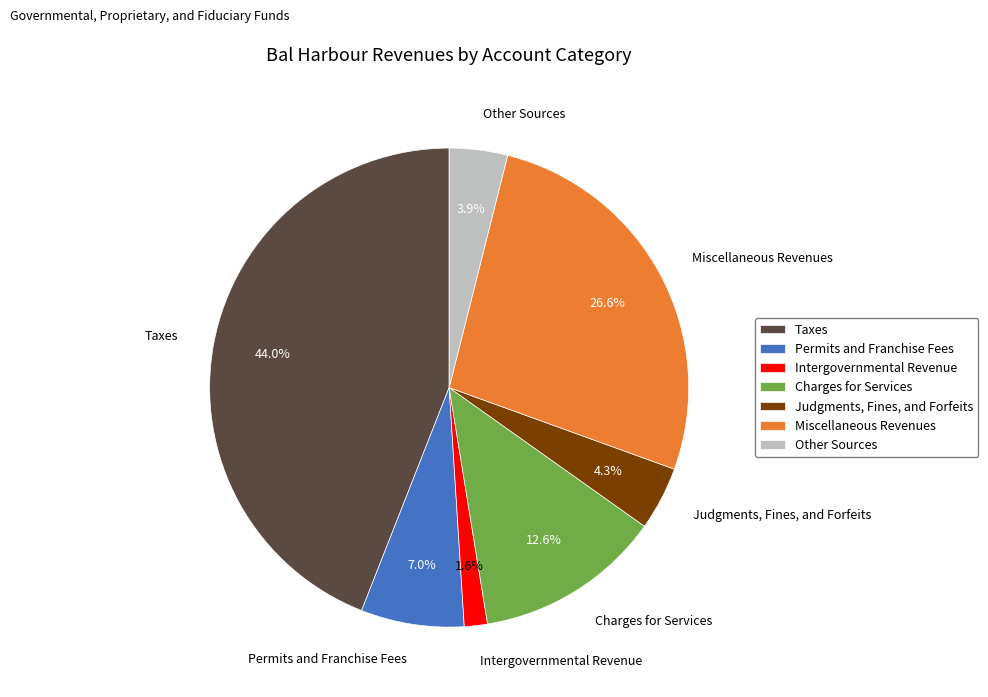

Between Permits and Franchise Fees and Other Sources, which is larger?

Permits and Franchise Fees